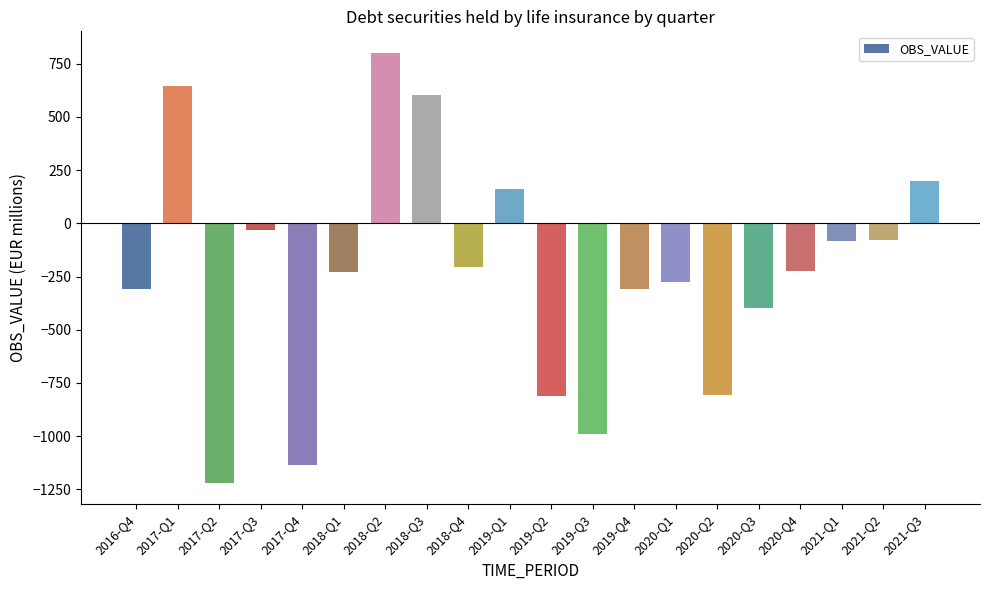

The value at 2020-Q1 is -75.6. True or false?

False